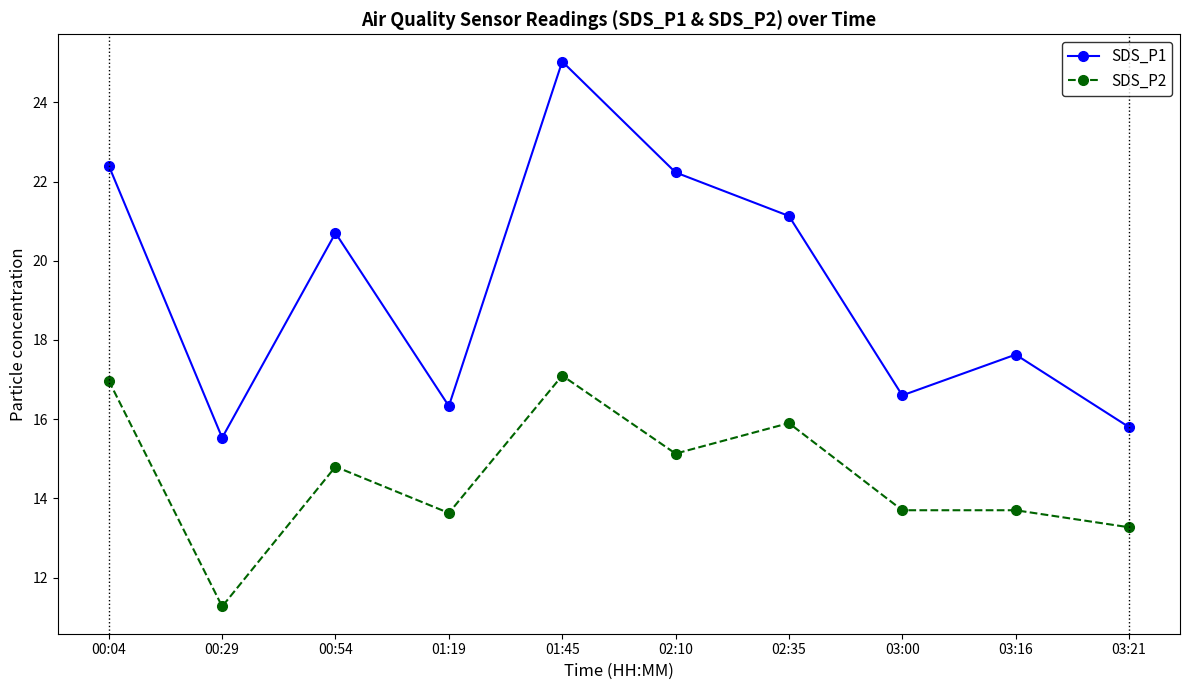

Reading left to right, list all the values displayed in this chart.

SDS_P1: 22.4	15.5	20.7	16.3	25.0	22.2	21.1	16.6	17.6	15.8
SDS_P2: 17.0	11.3	14.8	13.6	17.1	15.1	15.9	13.7	13.7	13.3